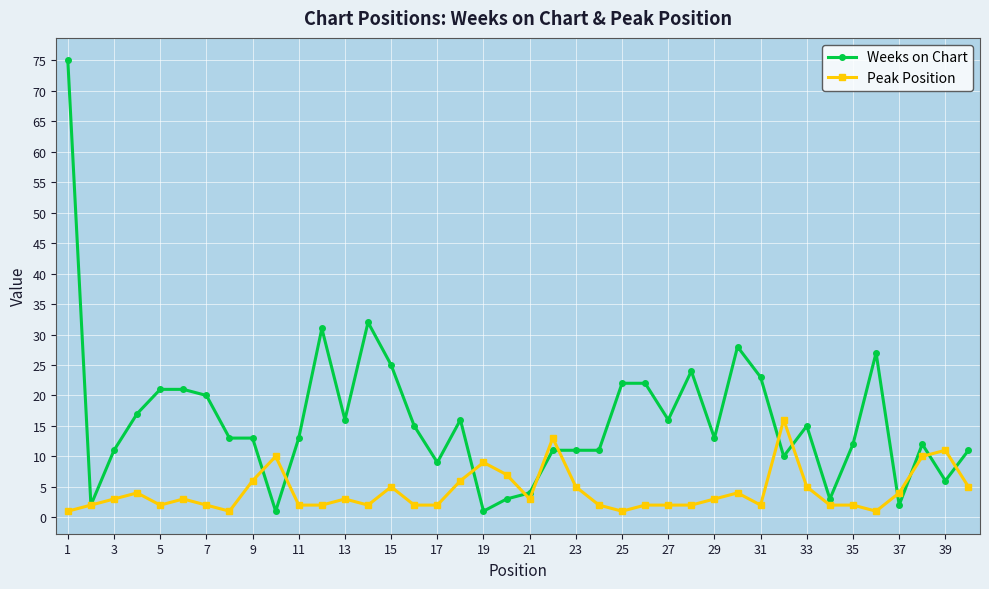

True or false: Peak Position has more than 0 points higher than both neighbors.

True